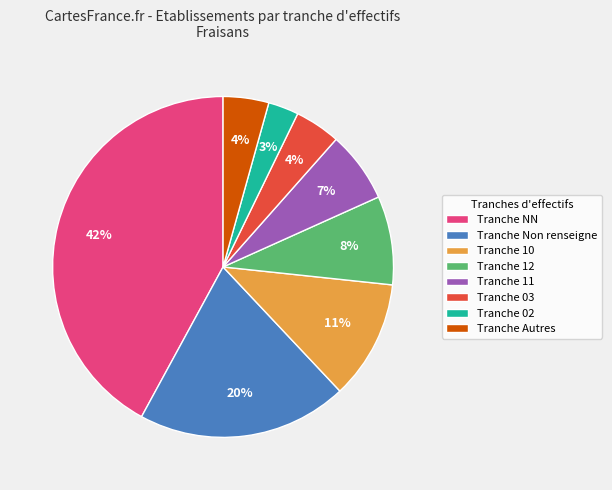

To the nearest percent, what percentage of the pie is Tranche 11?

7%